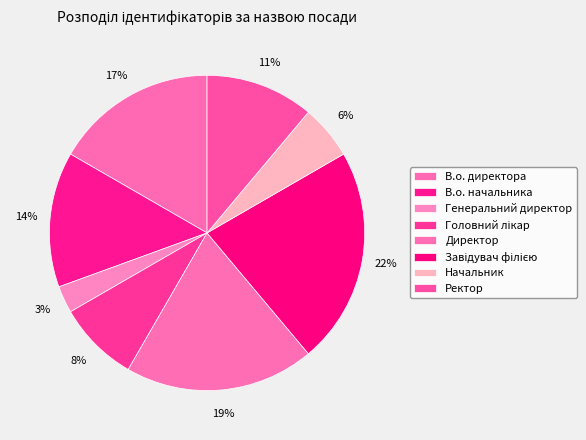

How many slices are in this pie chart?

8